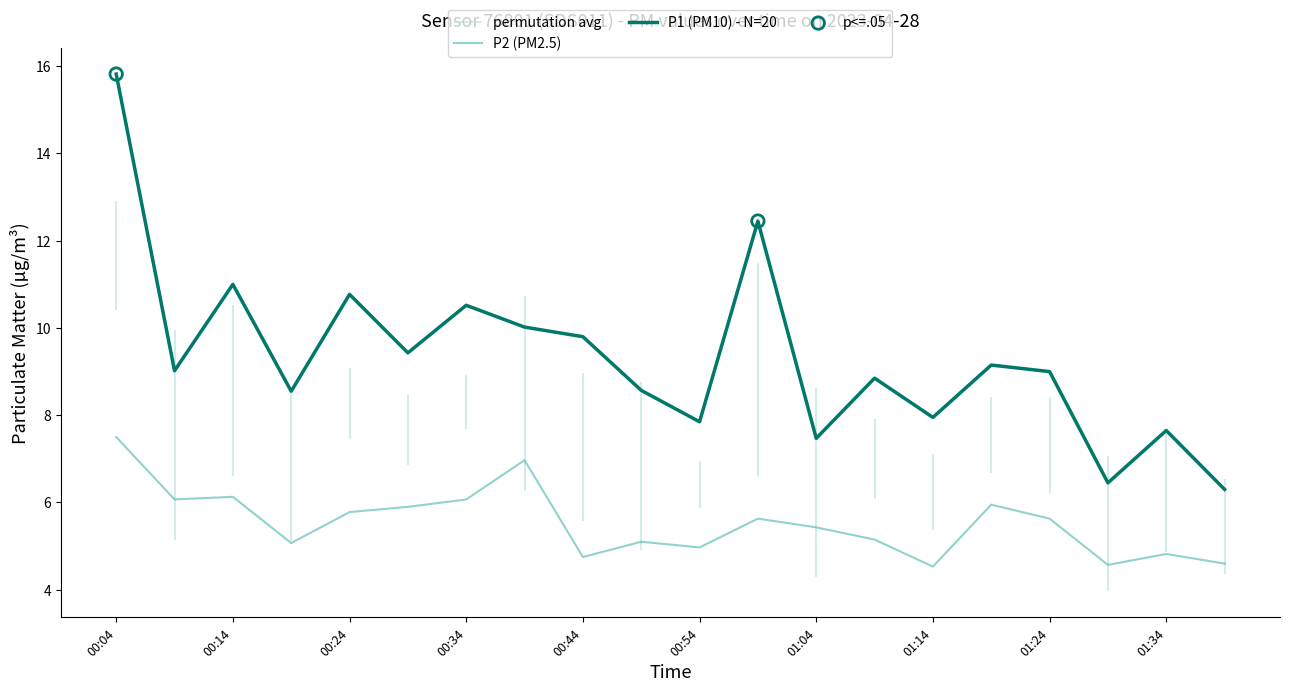

At which category is the sum across all series the highest?

00:04